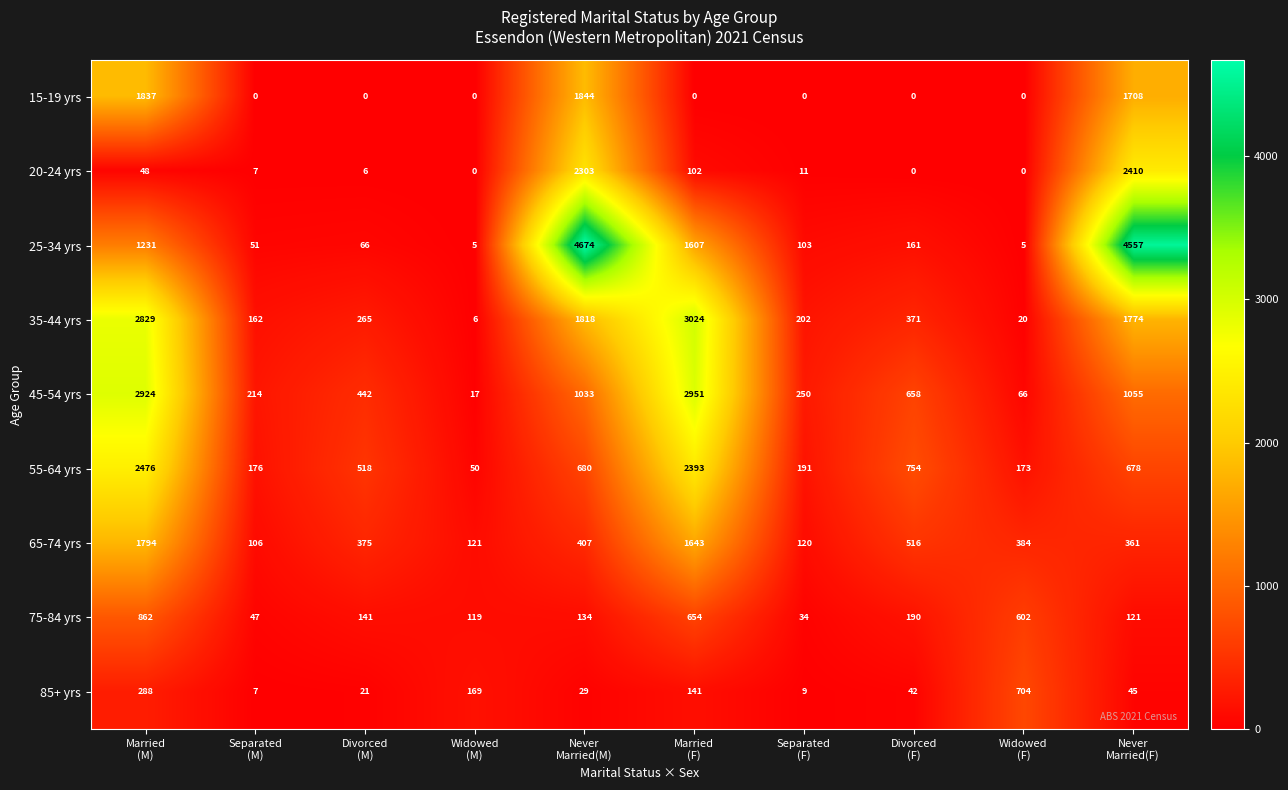

What is the sum of all 15-19 yrs values?

5389